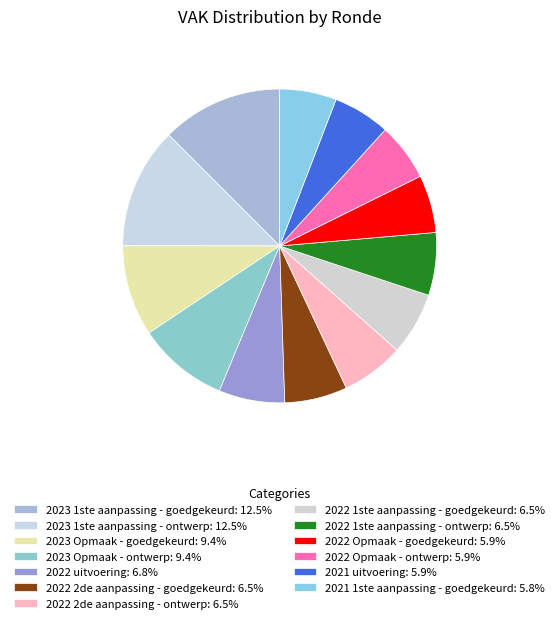

How many segments does this pie chart have?

13